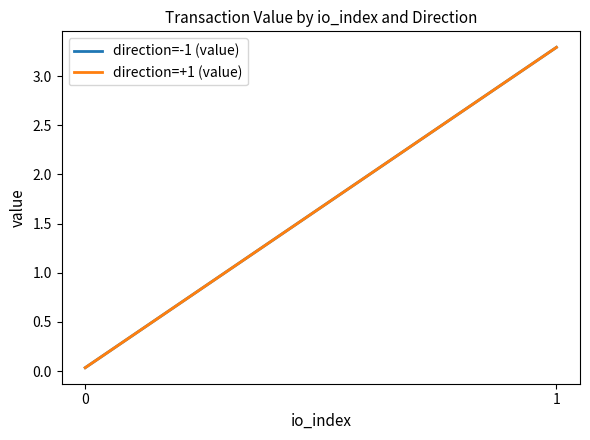

The value of direction=+1 (value) at 1 is 4.3. True or false?

False